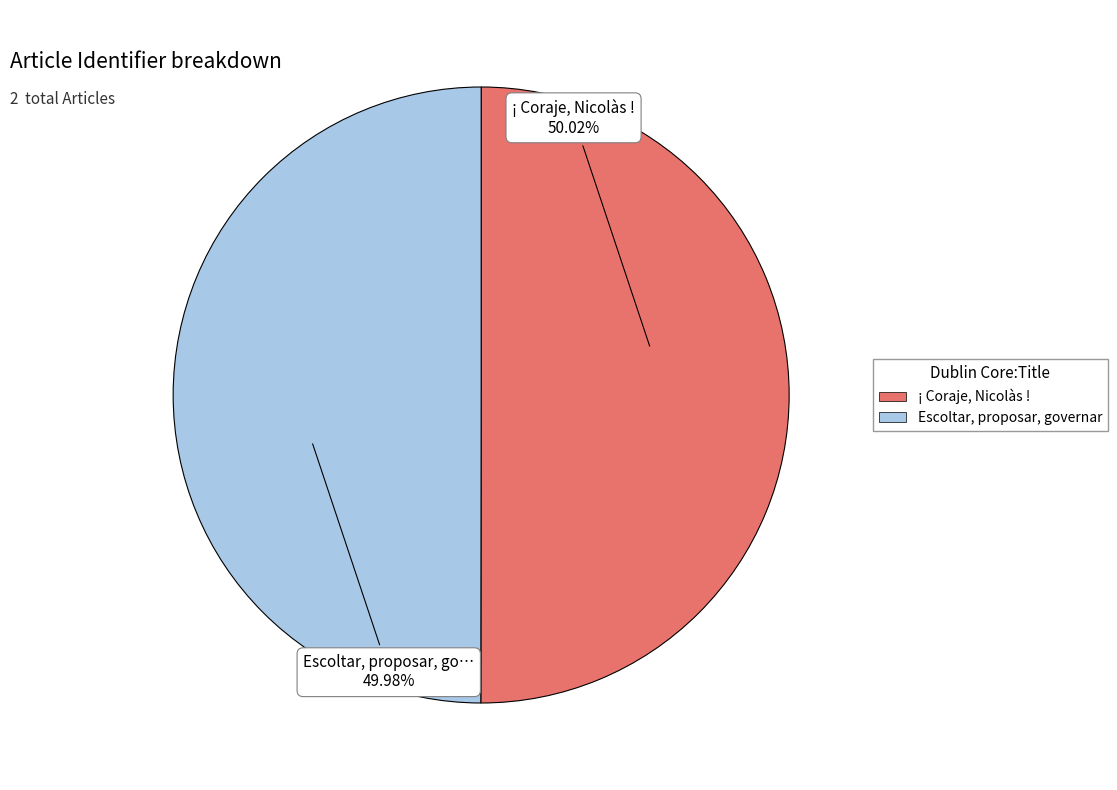

Is there any slice that represents more than half of the pie?

Yes